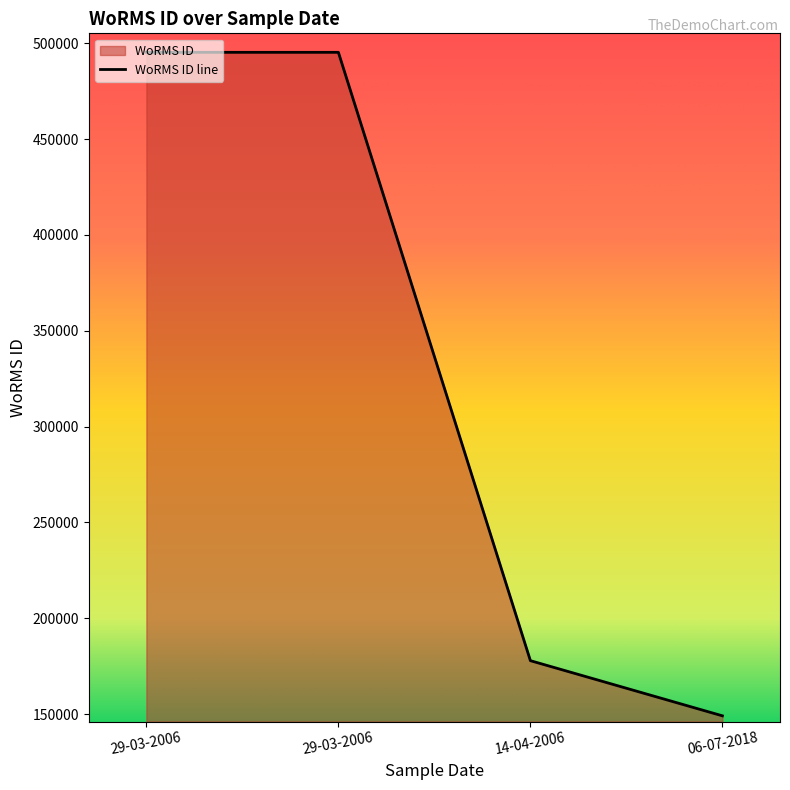

Which label corresponds to the largest value in the chart?

29-03-2006